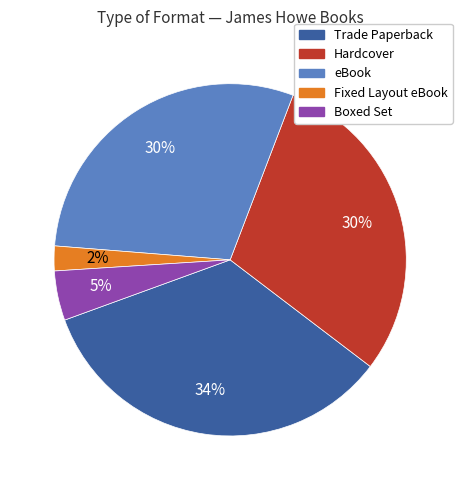

To the nearest percent, what is the average slice percentage?

20%